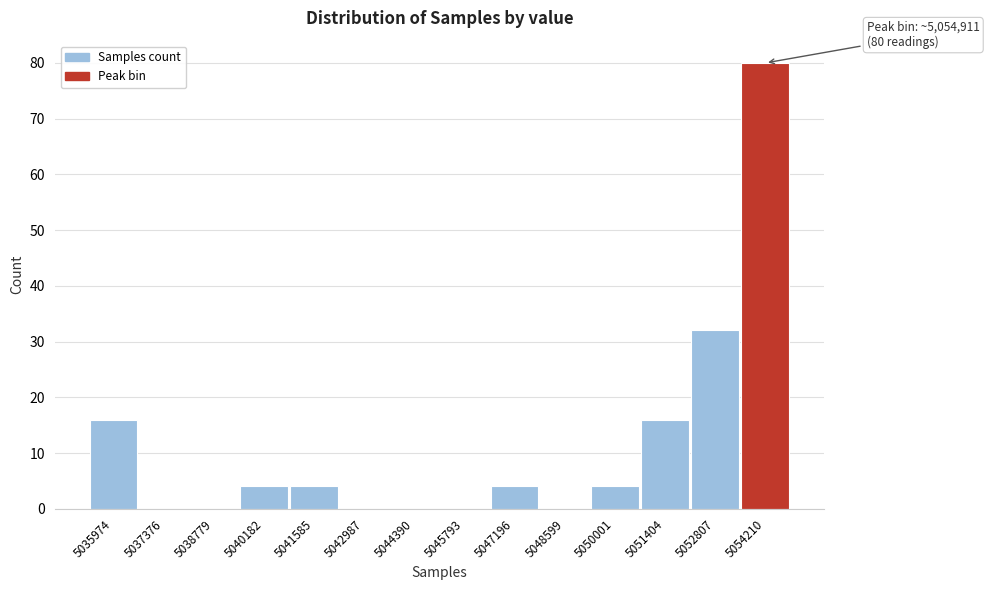

Reading left to right, extract all data points from this chart.

5035974=16	5037376=0	5038779=0	5040182=4	5041585=4	5042987=0	5044390=0	5045793=0	5047196=4	5048599=0	5050001=4	5051404=16	5052807=32	5054210=80